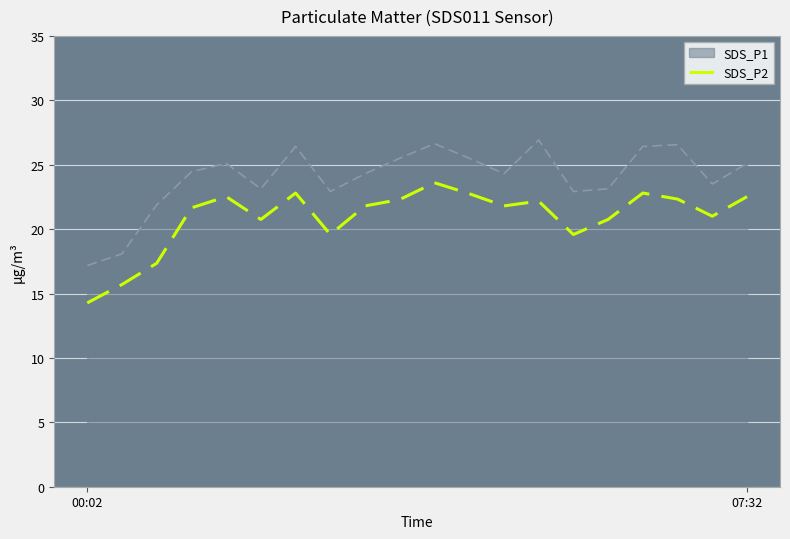

List the series in order of their overall mean, highest first.

SDS_P1, SDS_P2